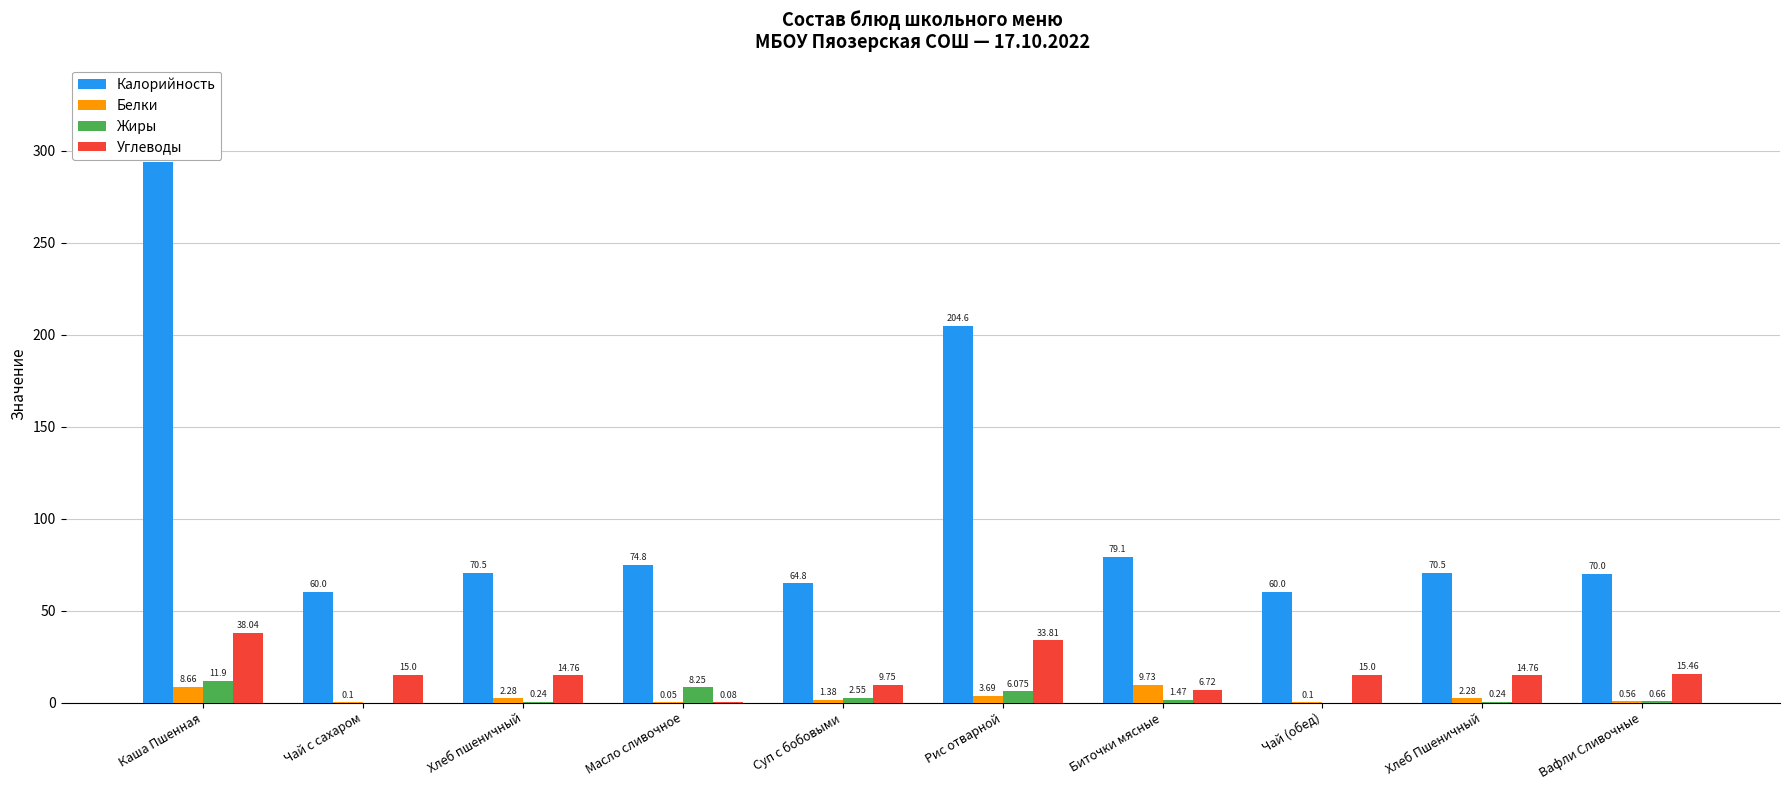

Which category has the highest value across all series?

Каша Пшенная